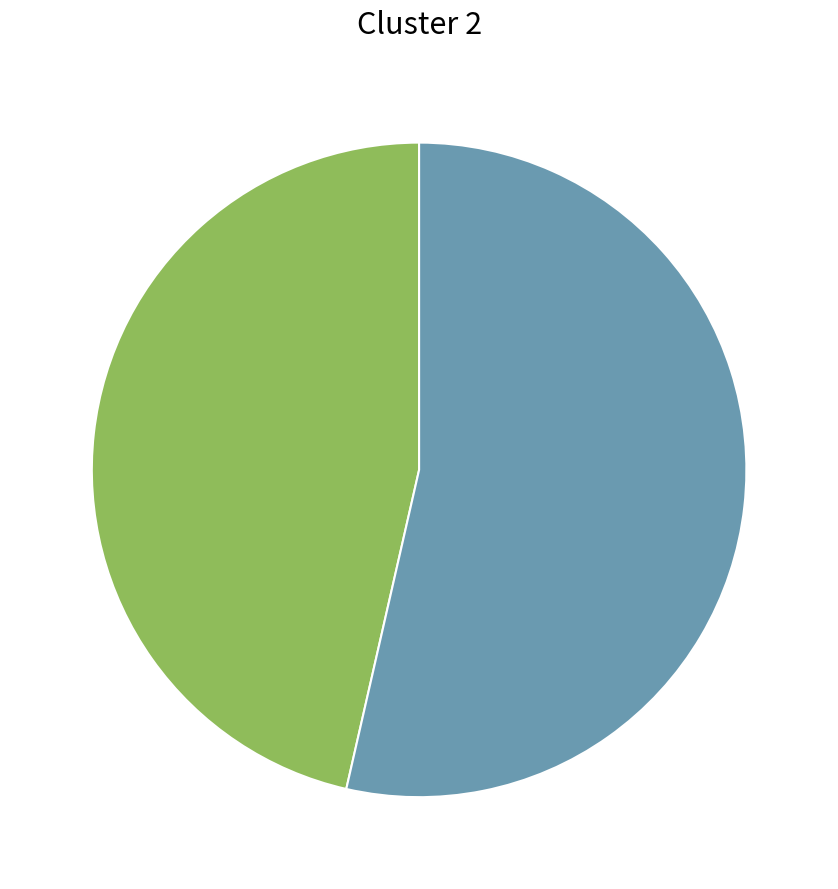

Does any single category account for the majority?

Yes